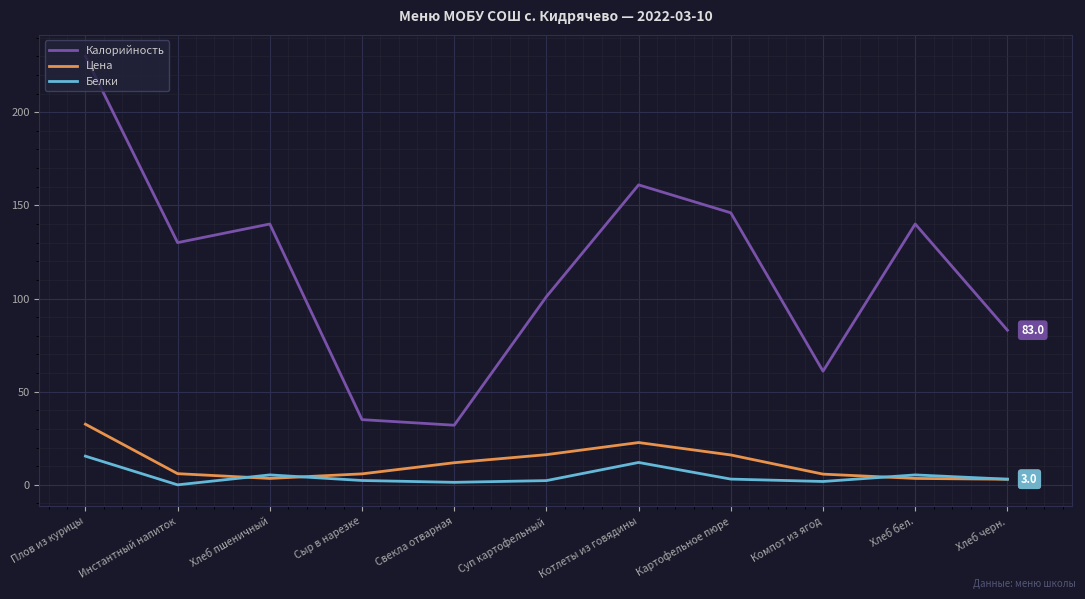

True or false: Белки has a value of 15.4 at Плов из курицы.

True